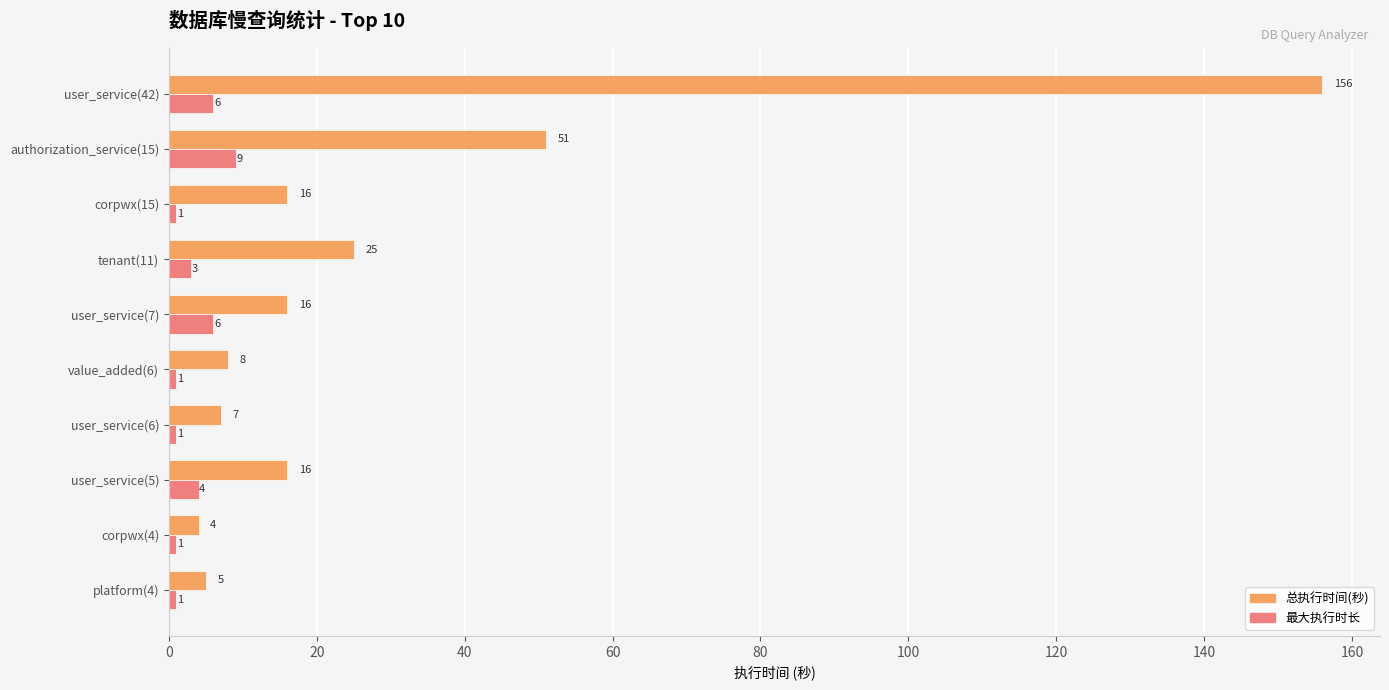

Rank the series by their maximum value, from highest to lowest.

总执行时间(秒), 最大执行时长